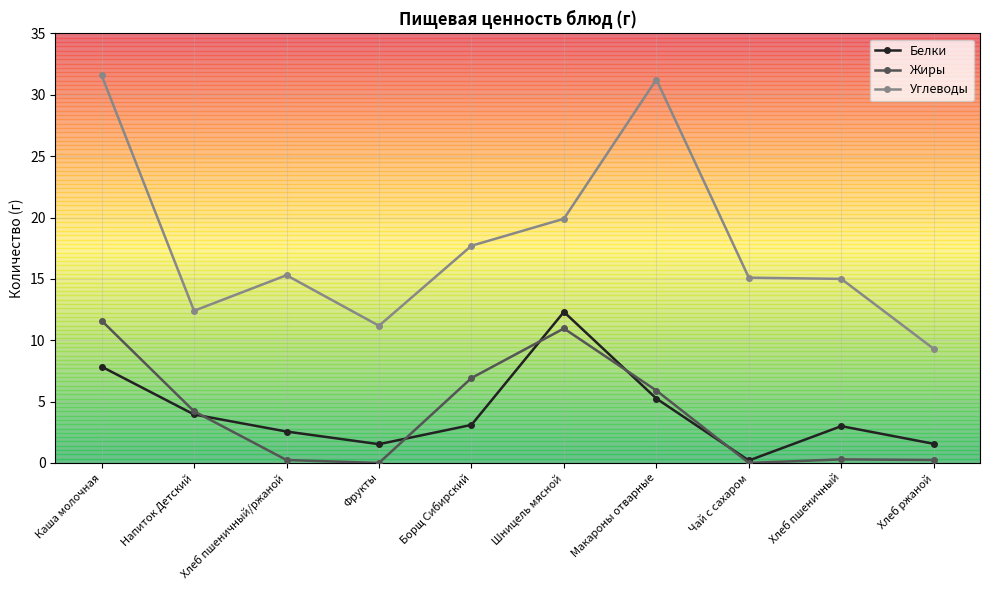

What is the maximum value shown in the chart?

31.6